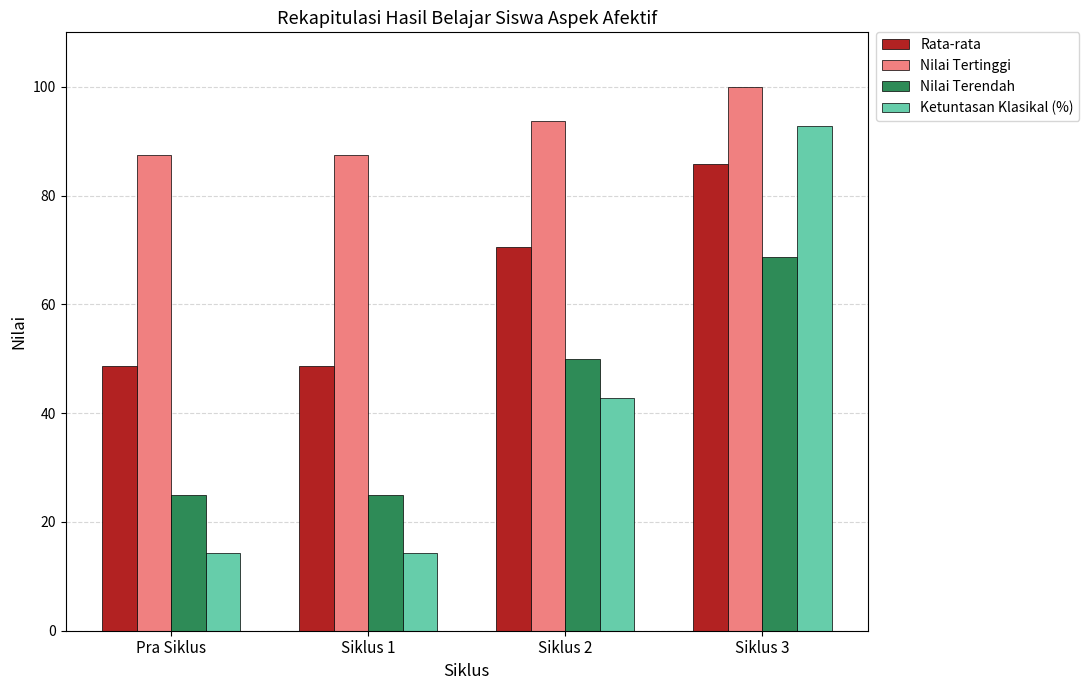

What is the maximum value for Ketuntasan Klasikal (%)?

92.9